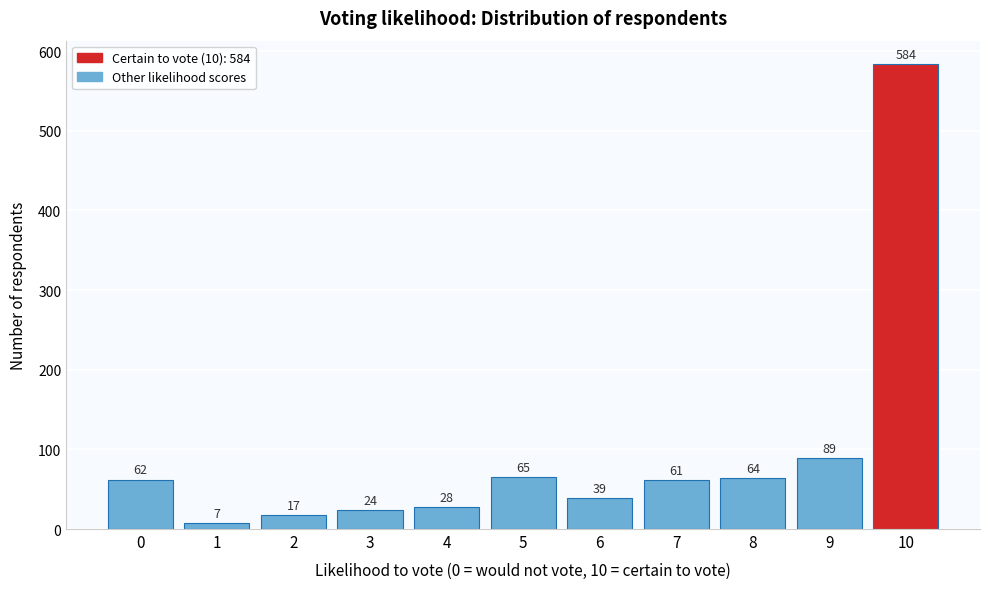

Reading right to left, transcribe all the data shown in this chart.

10=584	9=89	8=64	7=61	6=39	5=65	4=28	3=24	2=17	1=7	0=62